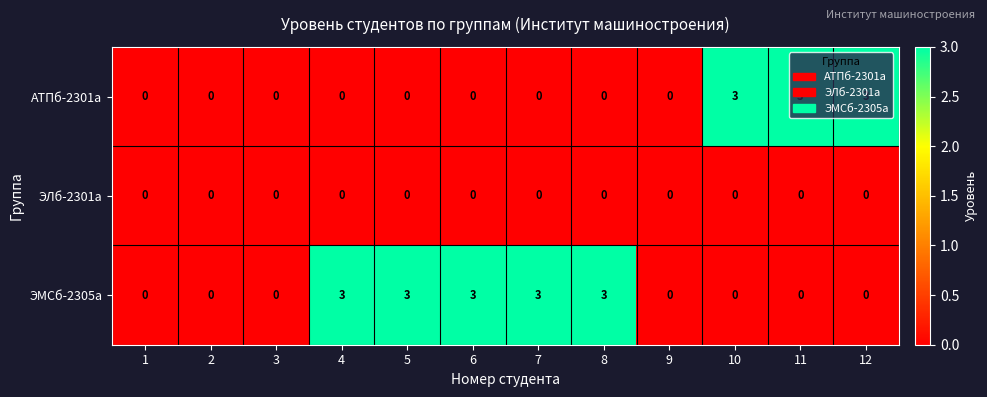

The value of АТПб-2301а at 3 is 1. True or false?

False